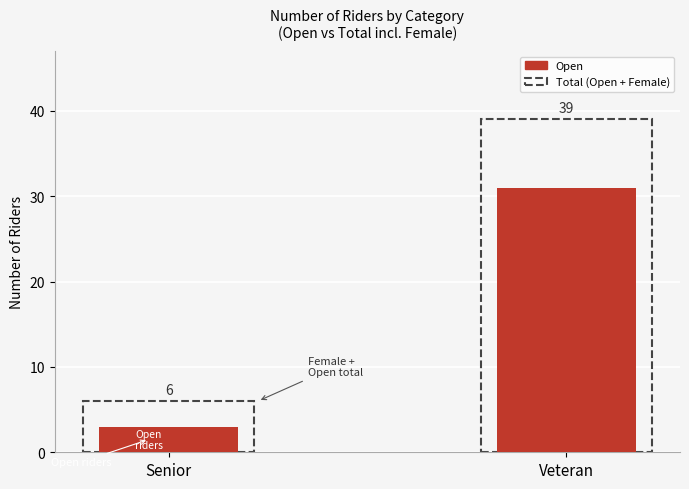

What is the value of the Female (total incl.) bar at the 2nd from the left?

39